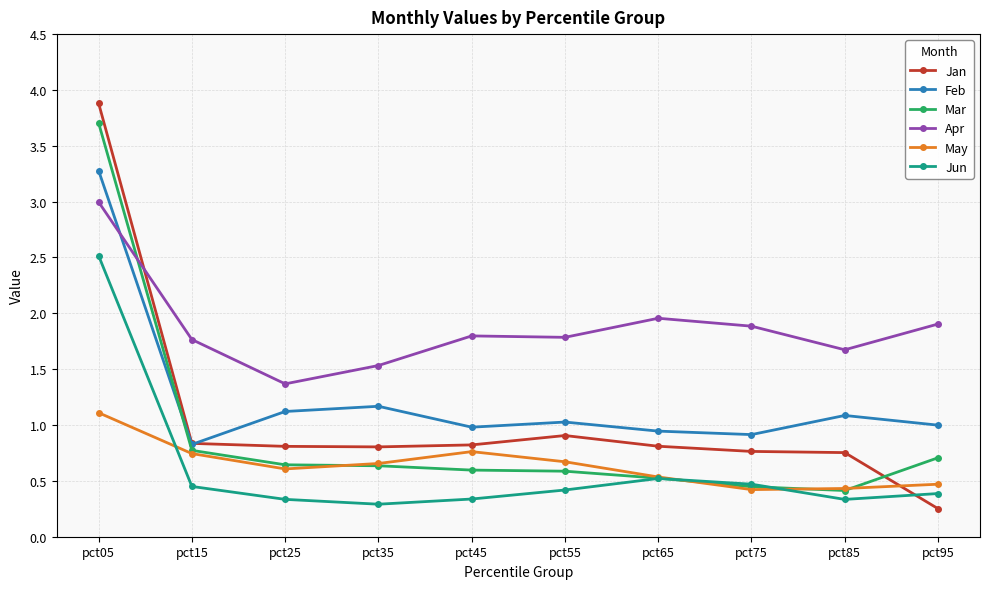

How many intersections are there between May and Jun?

3